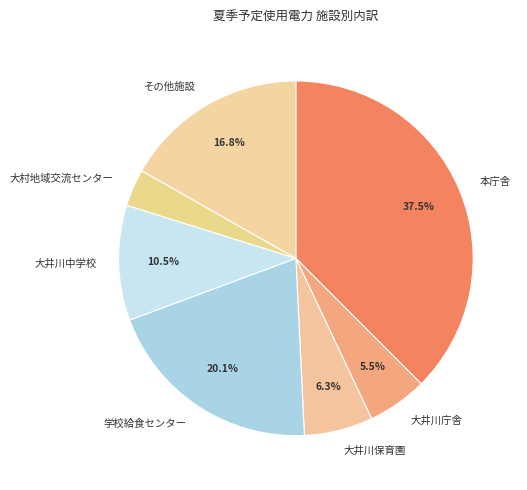

Which has a higher value, 本庁舎 or 大井川保育園?

本庁舎